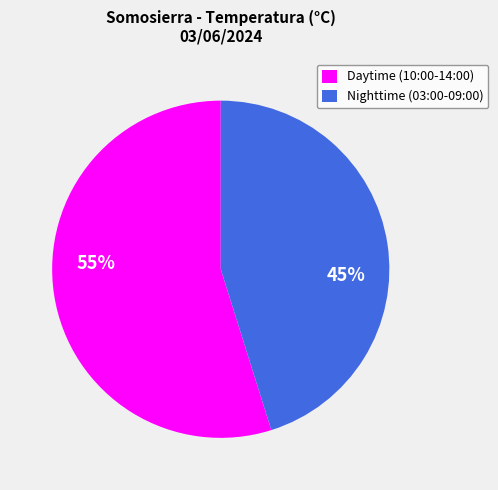

True or false: Nighttime (03:00-09:00) accounts for 55% of the total.

False